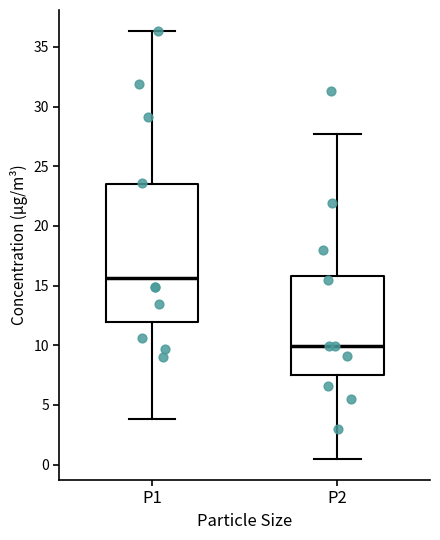

Reading left to right, read every box against the y-axis: the position of its median line, the range the box covers, and the ends of its whiskers. The values are not printed on the chart, so give them approximately, as read against the axis.

P1: median 15.5, box 12.0 to 23.5, whiskers 4.0 to 36.5
P2: median 10.0, box 7.5 to 16.0, whiskers 0.5 to 27.5